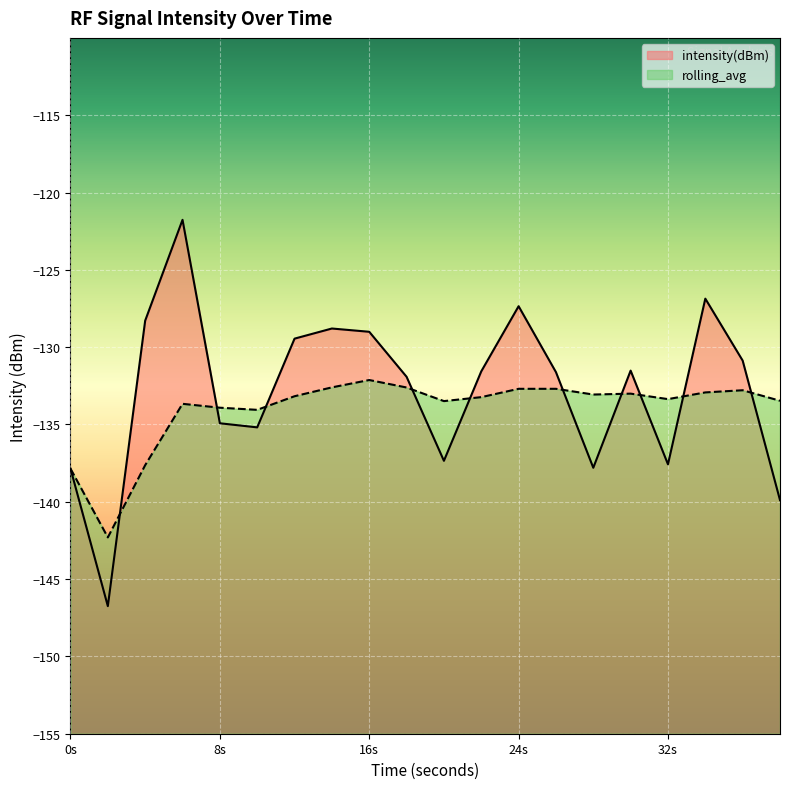

What is the sum of all rolling_avg line values?

-2680.7